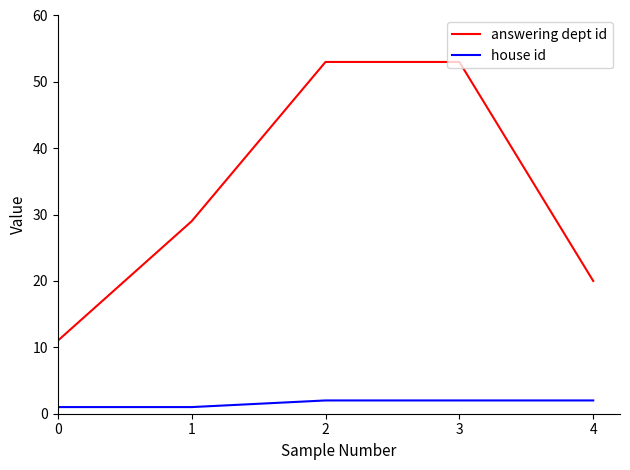

Is the value of house id at 4 greater than the value of answering dept id at 4?

No